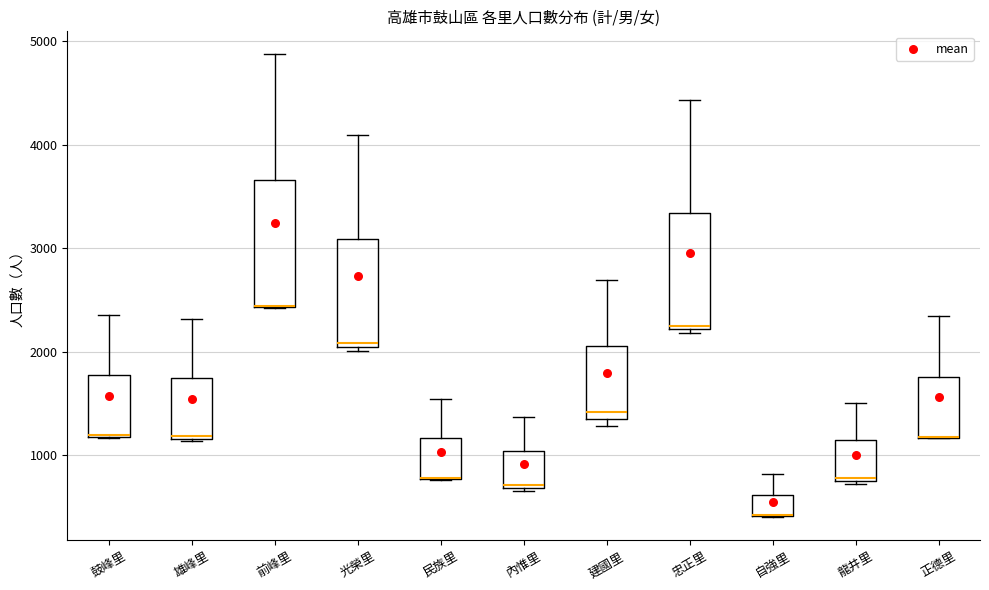

Reading left to right, transcribe this box plot: for each box, give where its median line is, the range the box spans, and where its two whiskers end, as read against the y-axis. The values are not printed on the chart, so give them approximately, as read against the axis.

鼓峰里: median 1200 (drawn on the box's lower edge), box 1200 to 1800, whiskers 1200 to 2400
雄峰里: median 1200, box 1200 to 1700, whiskers 1100 to 2300
前峰里: median 2400 (drawn on the box's lower edge), box 2400 to 3700, whiskers 2400 to 4900
光榮里: median 2100, box 2000 to 3100, whiskers 2000 (just below the box's lower edge) to 4100
民族里: median 800 (drawn on the box's lower edge), box 800 to 1200, whiskers 800 to 1500
內惟里: median 700, box 700 to 1000, whiskers 700 to 1400
建國里: median 1400, box 1300 to 2100, whiskers 1300 (just below the box's lower edge) to 2700
忠正里: median 2200 (just above the box's lower edge), box 2200 to 3300, whiskers 2200 (just below the box's lower edge) to 4400
自強里: median 400 (drawn on the box's lower edge), box 400 to 600, whiskers 400 to 800
龍井里: median 800, box 800 to 1100, whiskers 700 to 1500
正德里: median 1200 (drawn on the box's lower edge), box 1200 to 1800, whiskers 1200 to 2300